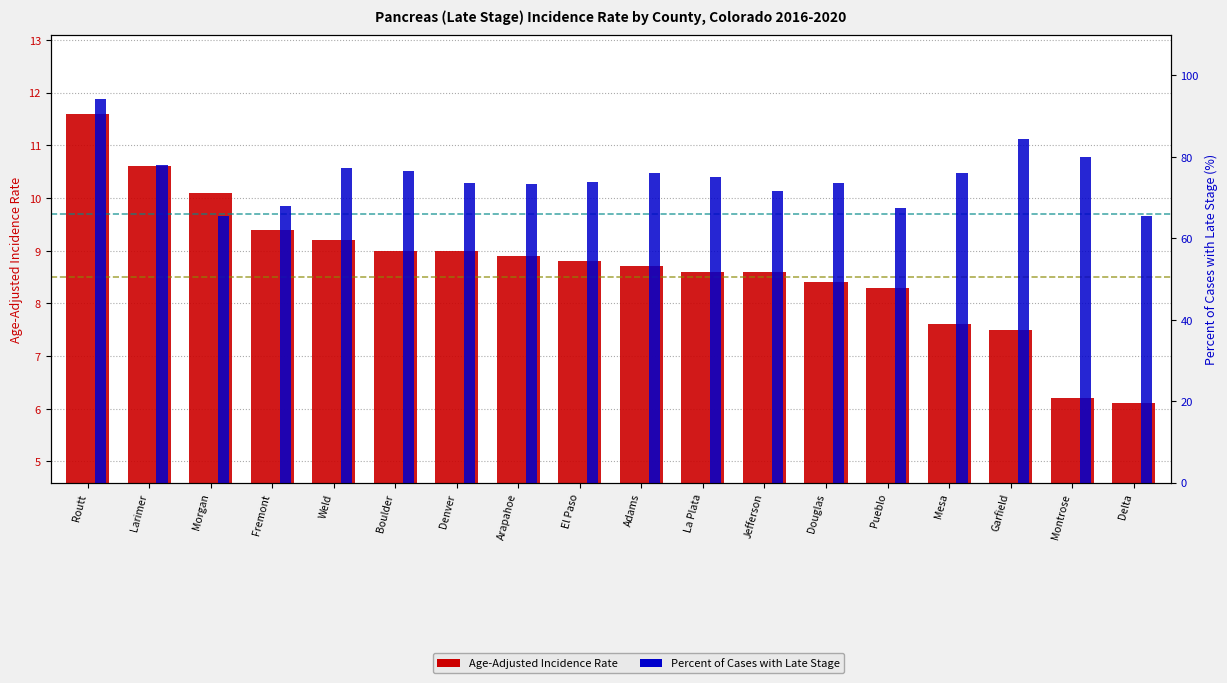

Rank the categories by Age-Adjusted Incidence Rate value from highest to lowest.

Routt, Larimer, Morgan, Fremont, Weld, Boulder, Denver, Arapahoe, El Paso, Adams, La Plata, Jefferson, Douglas, Pueblo, Mesa, Garfield, Montrose, Delta